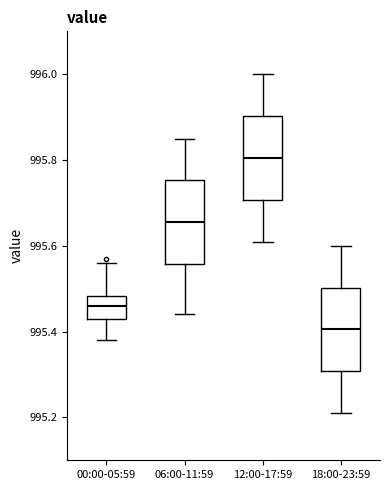

Reading left to right, read every box against the y-axis: the position of its median line, the range the box covers, and the ends of its whiskers. The values are not printed on the chart, so give them approximately, as read against the axis.

00:00-05:59: median 995.46, box 995.44 to 995.48, whiskers 995.38 to 995.56
06:00-11:59: median 995.66, box 995.56 to 995.76, whiskers 995.44 to 995.86
12:00-17:59: median 995.80, box 995.70 to 995.90, whiskers 995.62 to 996.00
18:00-23:59: median 995.40, box 995.30 to 995.50, whiskers 995.22 to 995.60